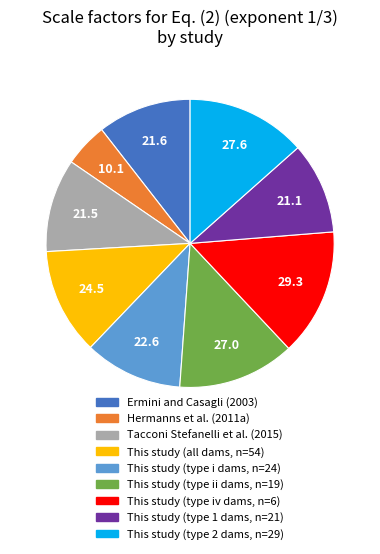

Does This study (type iv dams, n=6) represent more than half of the total?

No